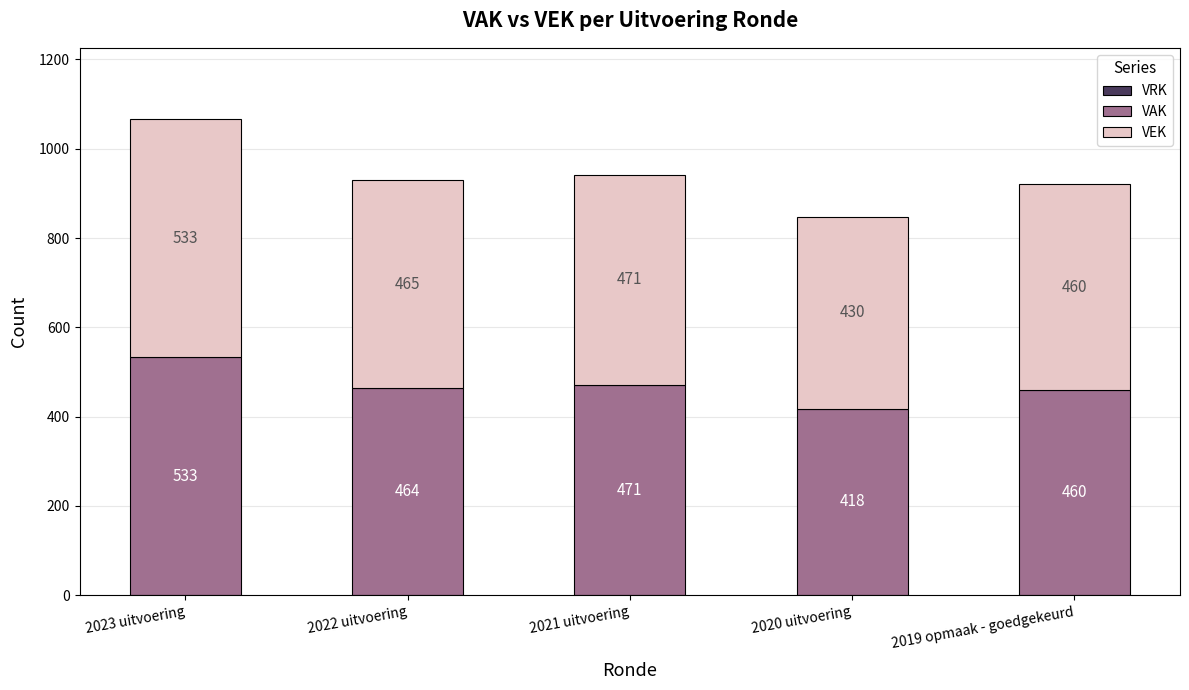

Which category has the lowest value in the VAK series?

2020 uitvoering